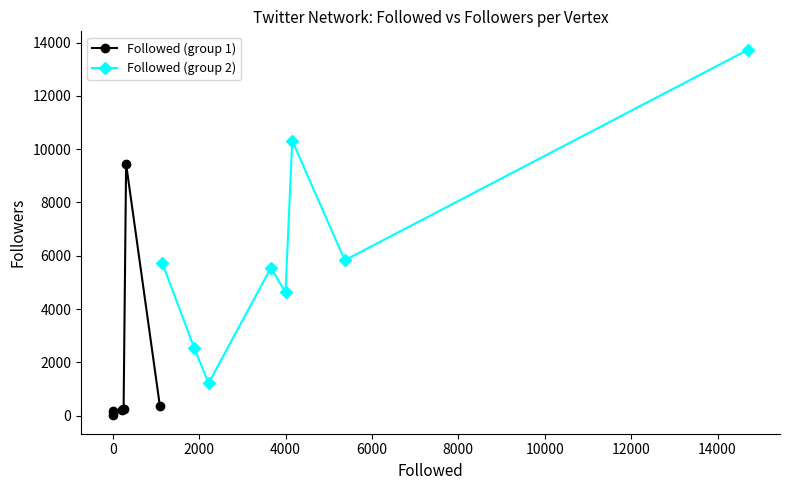

What is the smallest value displayed?

2